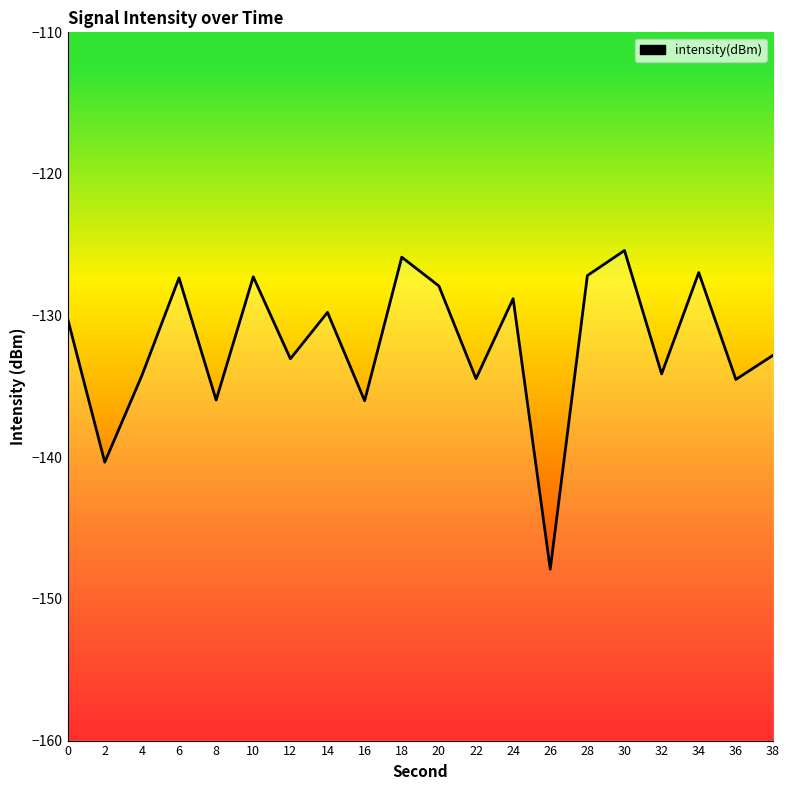

True or false: the data shows -203.2 at 20.

False